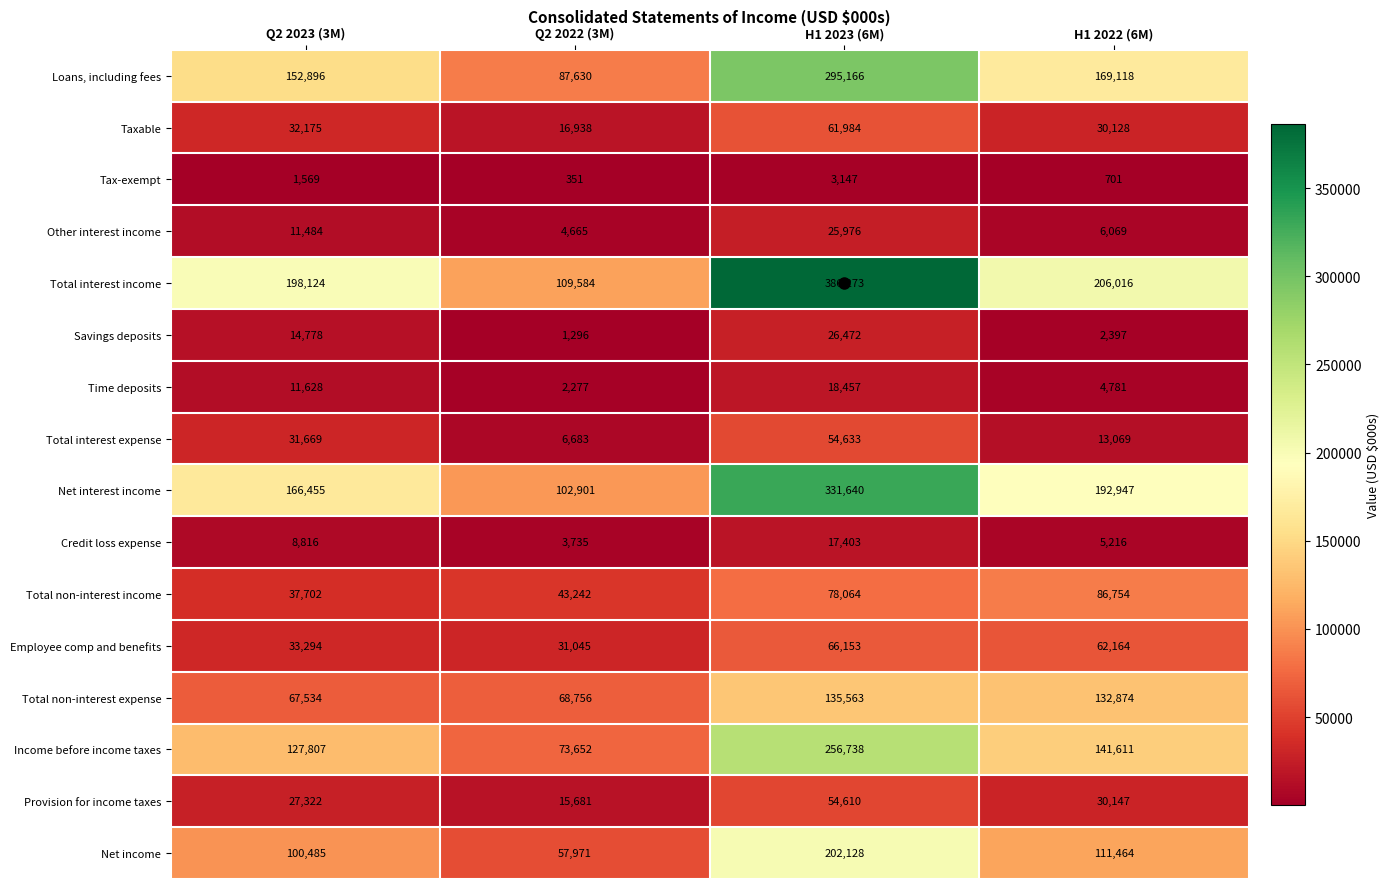

What is the difference between the highest and lowest values at H1 2023 (6M)?

383126